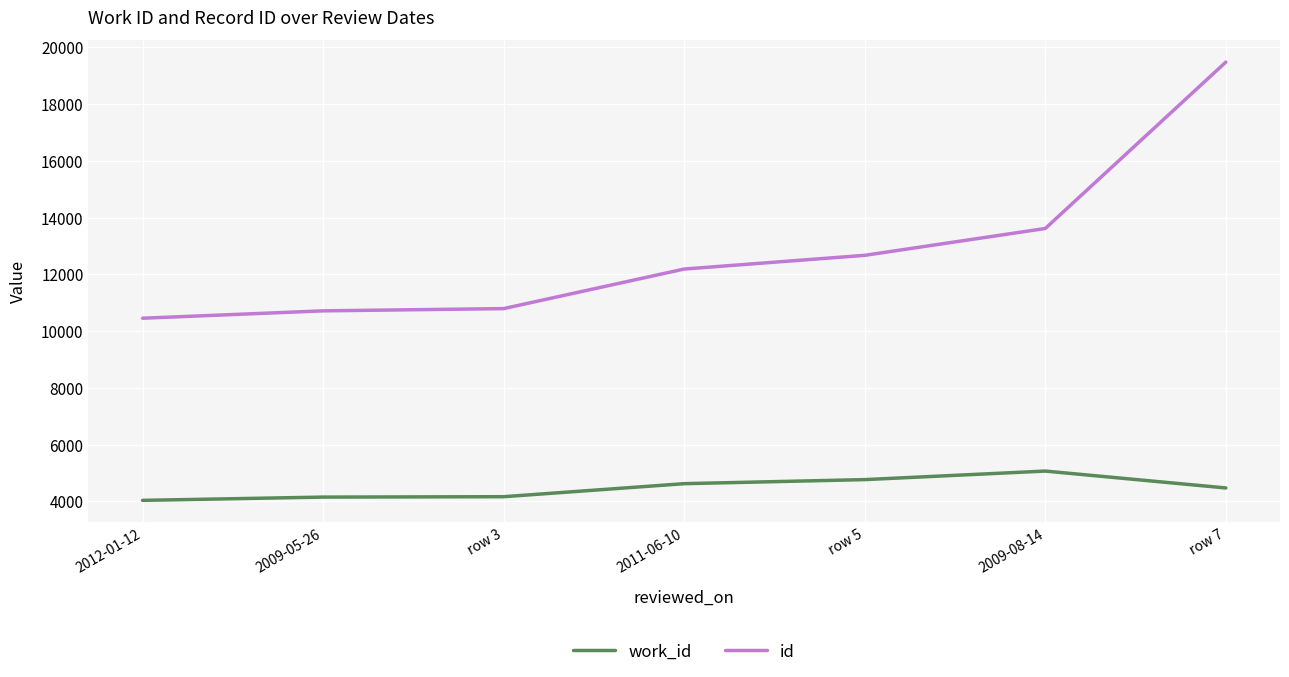

Is it true that work_id equals 1898 at 2011-06-10?

False